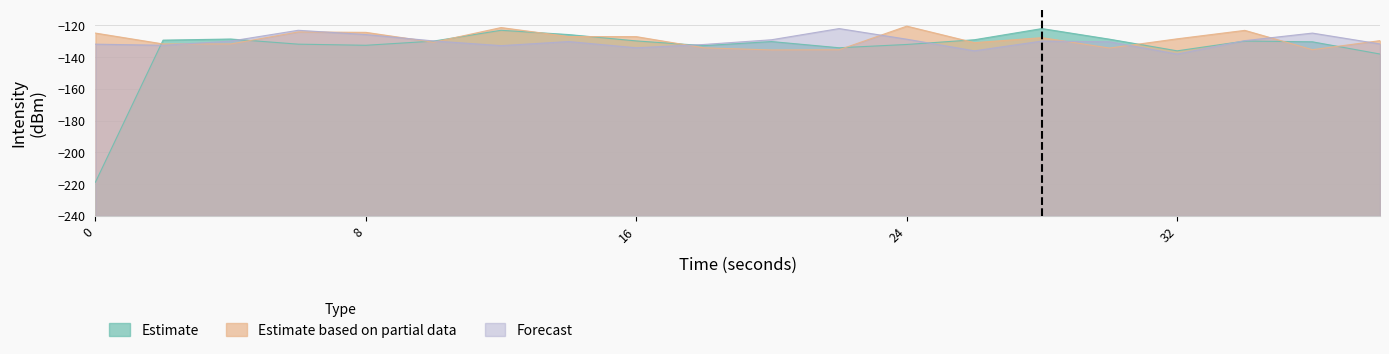

At 28, list the series in order from smallest to largest.

Forecast, Estimate based on partial data, Estimate